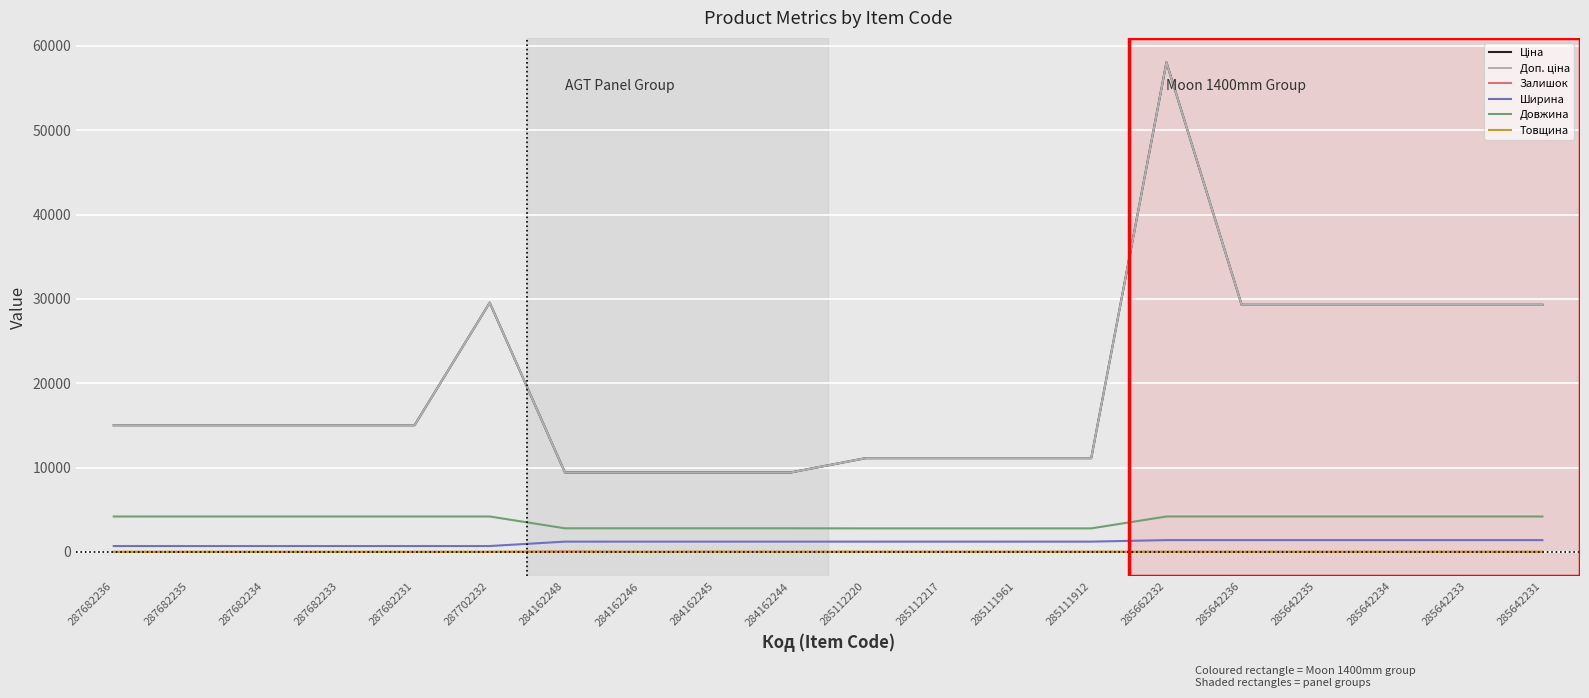

Does the chart have visible grid lines?

Yes